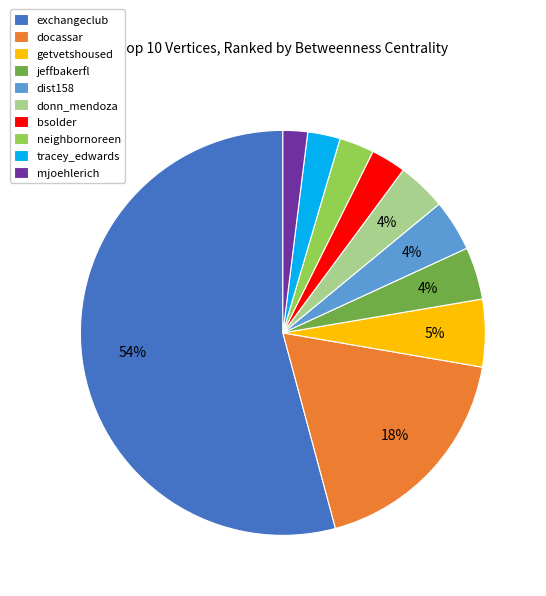

Is it true that dist158 is 4% of the pie?

True